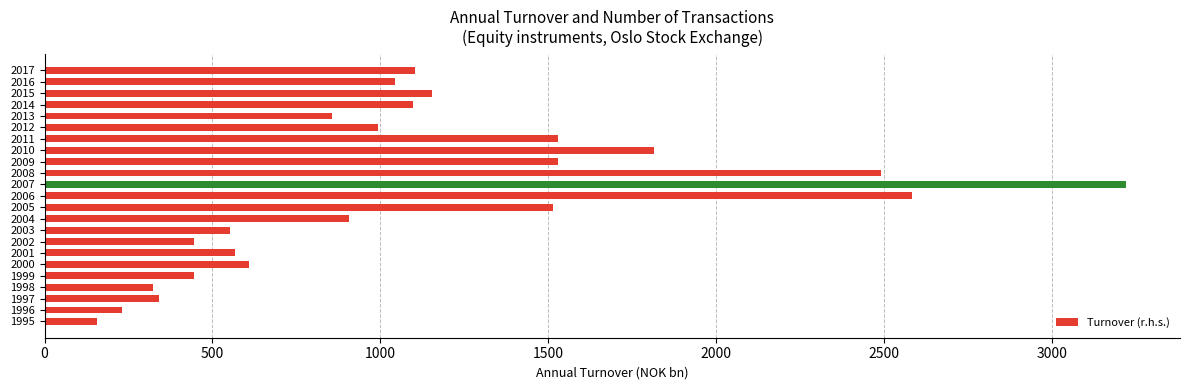

True or false: the data shows 1602.5 at 2006.

False